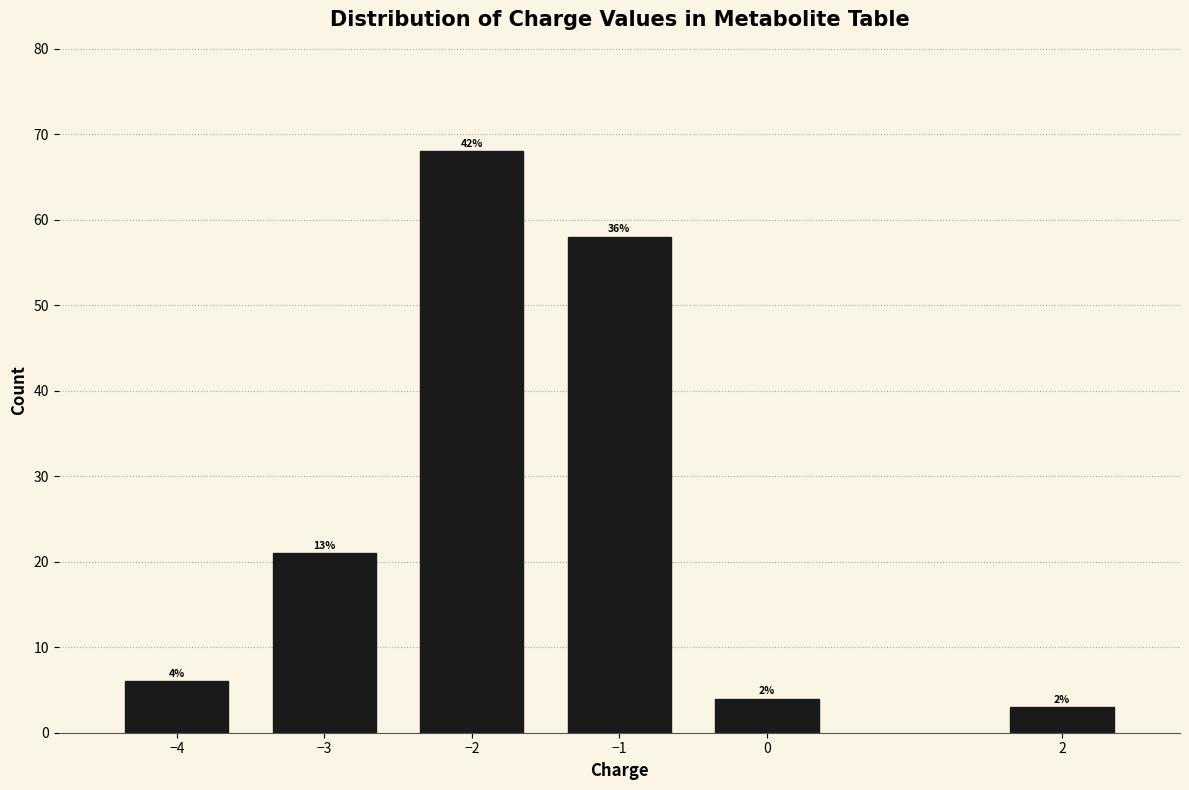

How many bars are there in total?

6